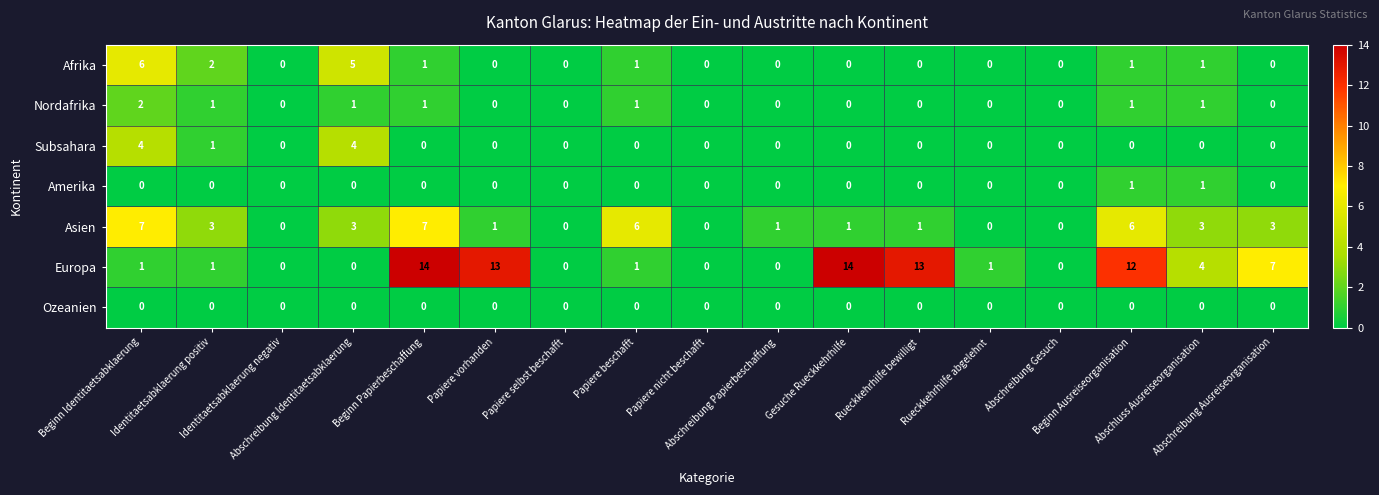

How many series are shown in this chart?

7